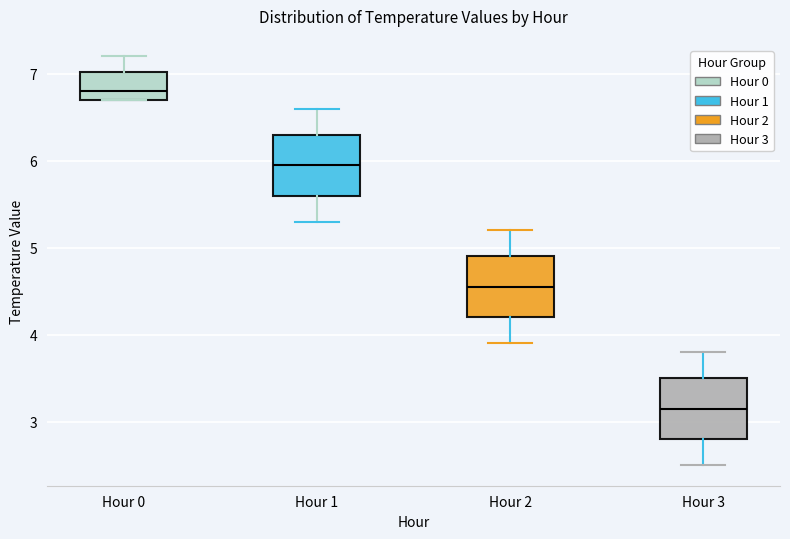

Reading left to right, transcribe this box plot: for each box, give where its median line is, the range the box spans, and where its two whiskers end, as read against the y-axis. The values are not printed on the chart, so give them approximately, as read against the axis.

Hour 0: median 6.8, box 6.7 to 7.0, whiskers 6.7 to 7.2
Hour 1: median 6.0, box 5.6 to 6.3, whiskers 5.3 to 6.6
Hour 2: median 4.6, box 4.2 to 4.9, whiskers 3.9 to 5.2
Hour 3: median 3.2, box 2.8 to 3.5, whiskers 2.5 to 3.8